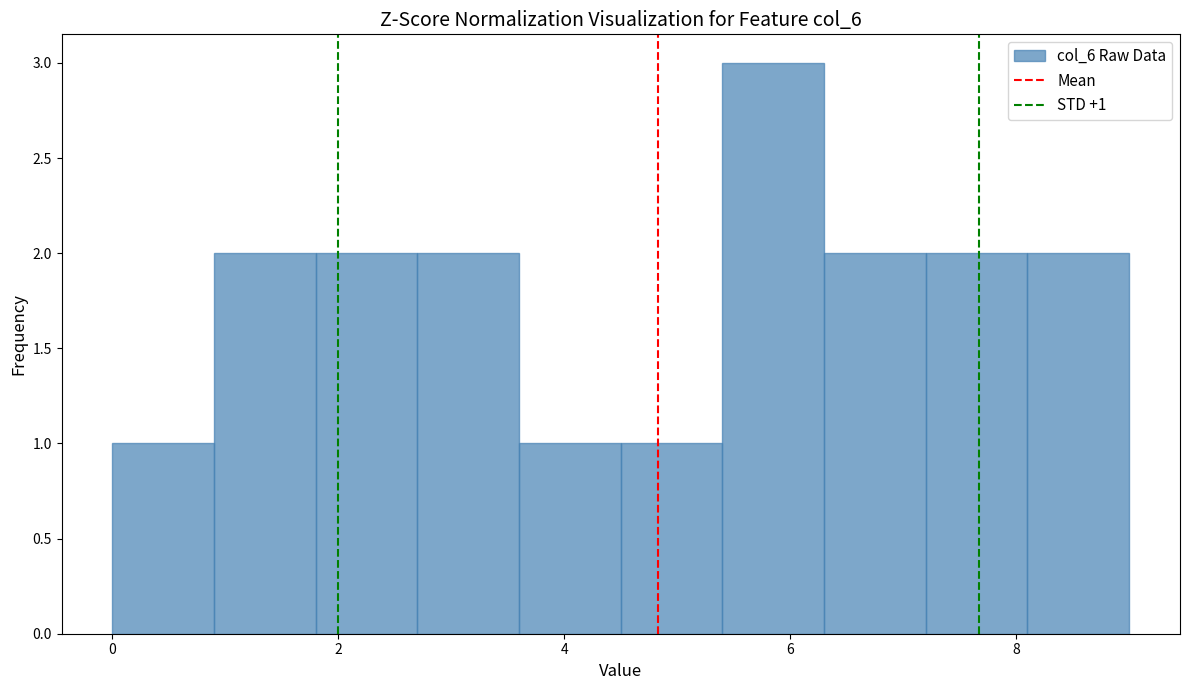

Which range on the x-axis has the tallest bar?

5.4 to 6.3